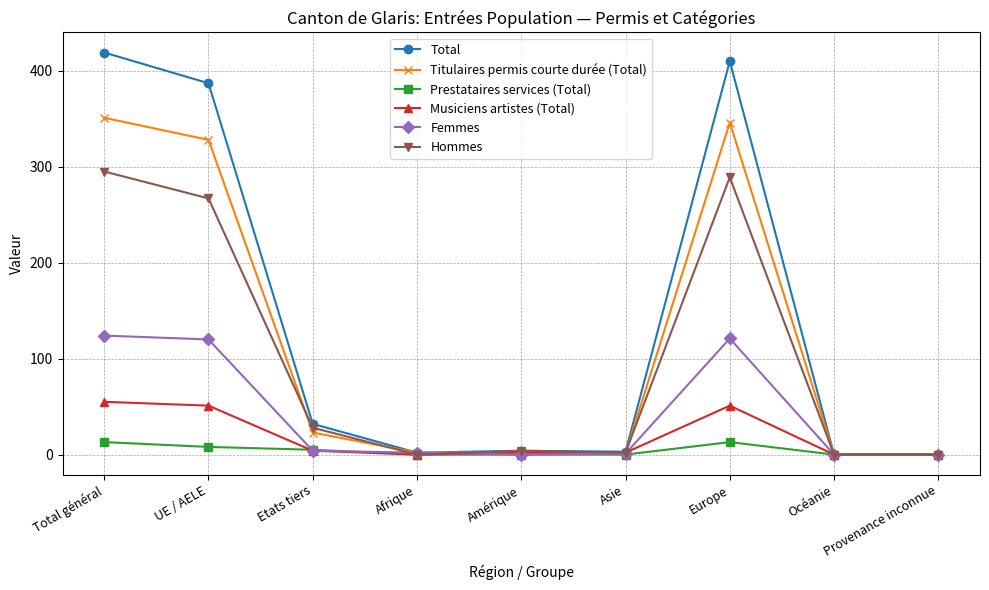

True or false: Titulaires permis courte durée (Total) has a value of 2 at Amérique.

True